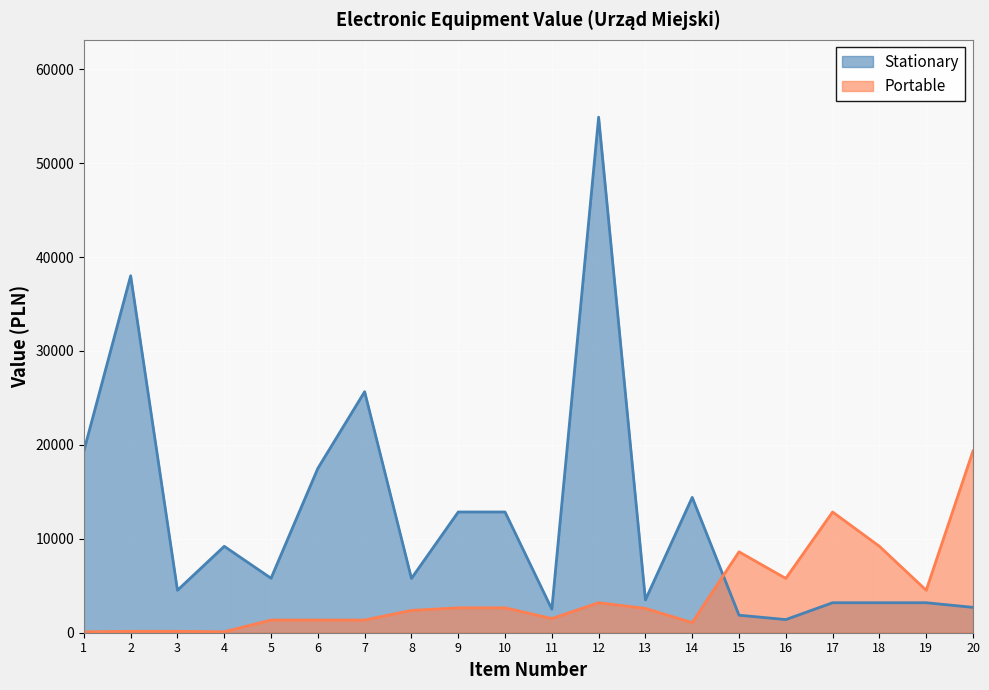

The Portable series shows 2650.0 at 10. True or false?

True